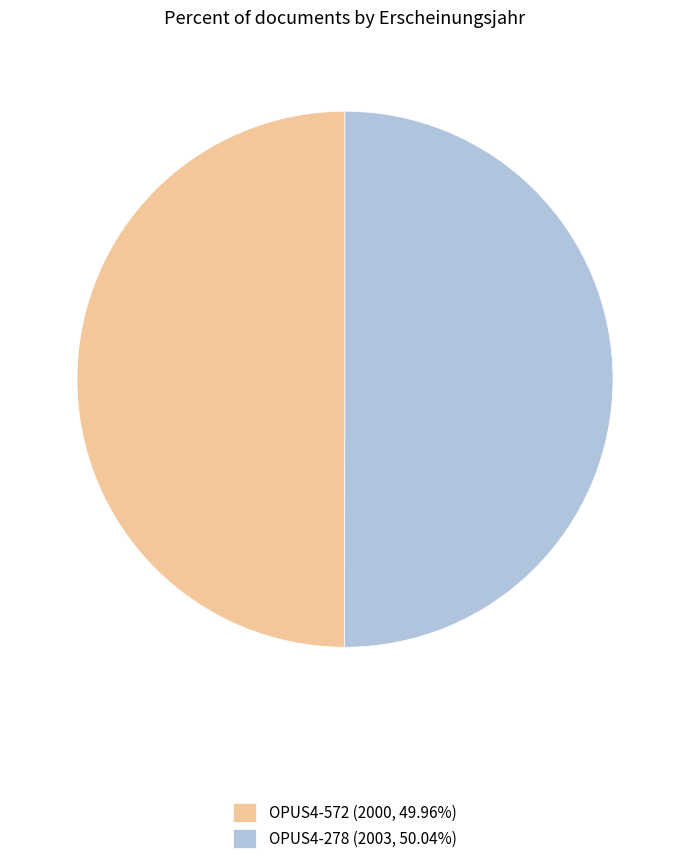

Combined, do OPUS4-572 (2000, 49.96%) and OPUS4-278 (2003, 50.04%) account for over 50%?

Yes